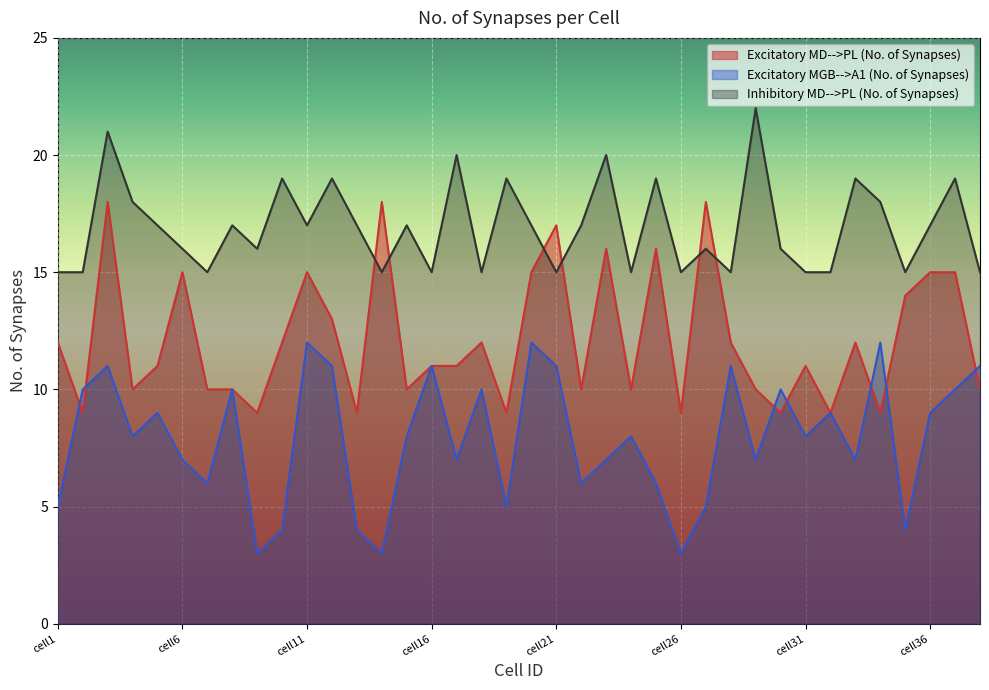

Which series has the largest total across all categories?

Inhibitory MD-->PL (No. of Synapses)